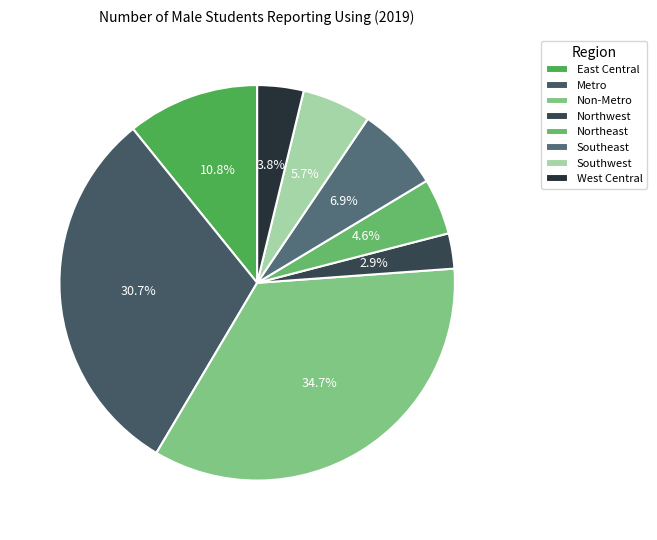

Rank the categories by value from lowest to highest.

Northwest, West Central, Northeast, Southwest, Southeast, East Central, Metro, Non-Metro